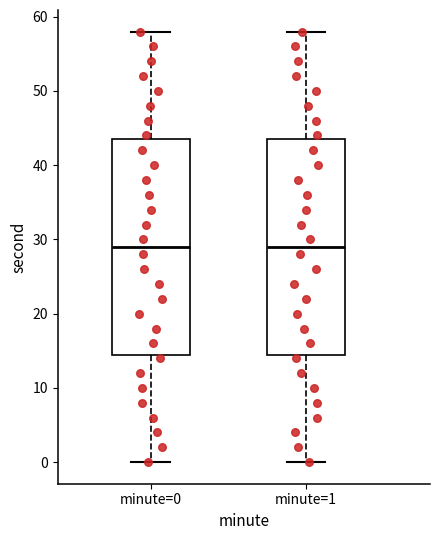

Where does the median line of the box for minute=1 sit on the y-axis? The values are not printed on the chart, so give them approximately, as read against the axis.

29